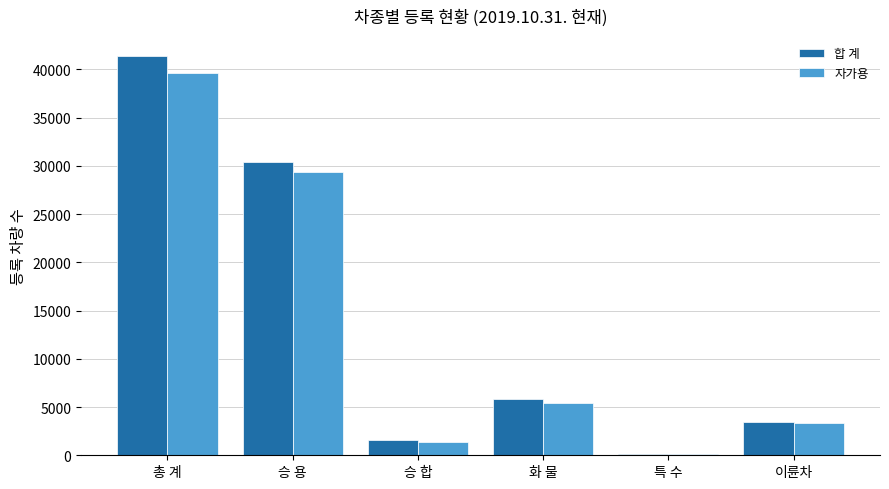

At which category is the sum across all series the highest?

총 계